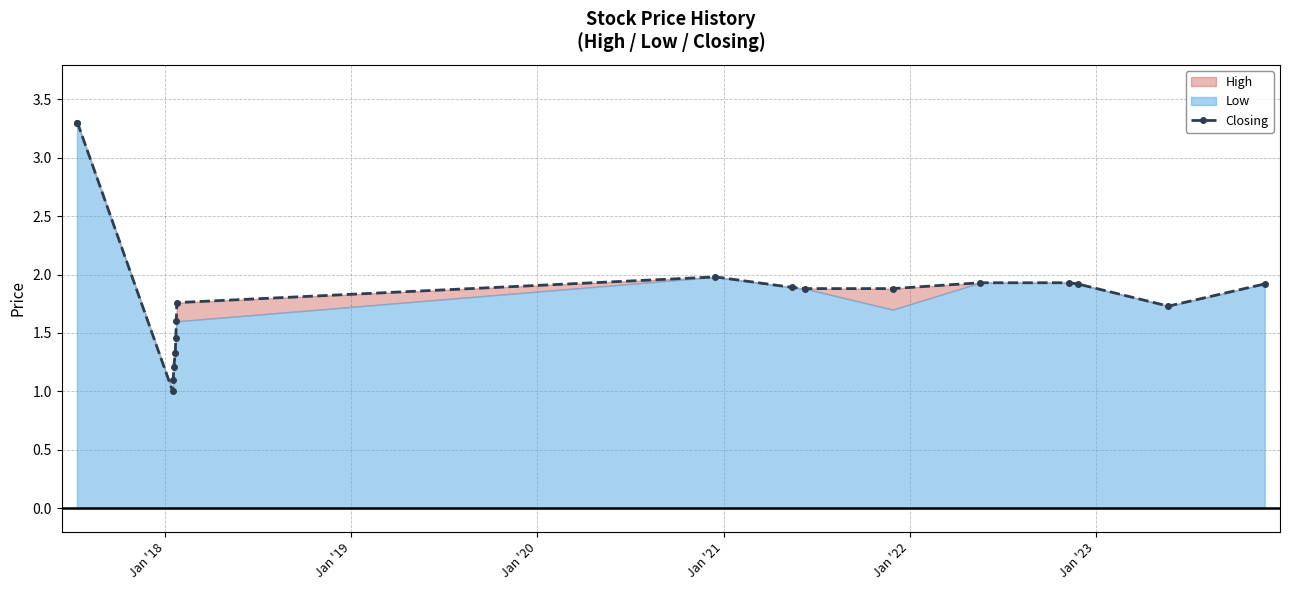

Reading right to left, extract all data points from this chart.

1.9	1.7	1.9	1.9	1.9	1.9	1.9	1.9	2.0	1.8	1.6	1.5	1.3	1.2	1.1	1.0	3.3	3.3